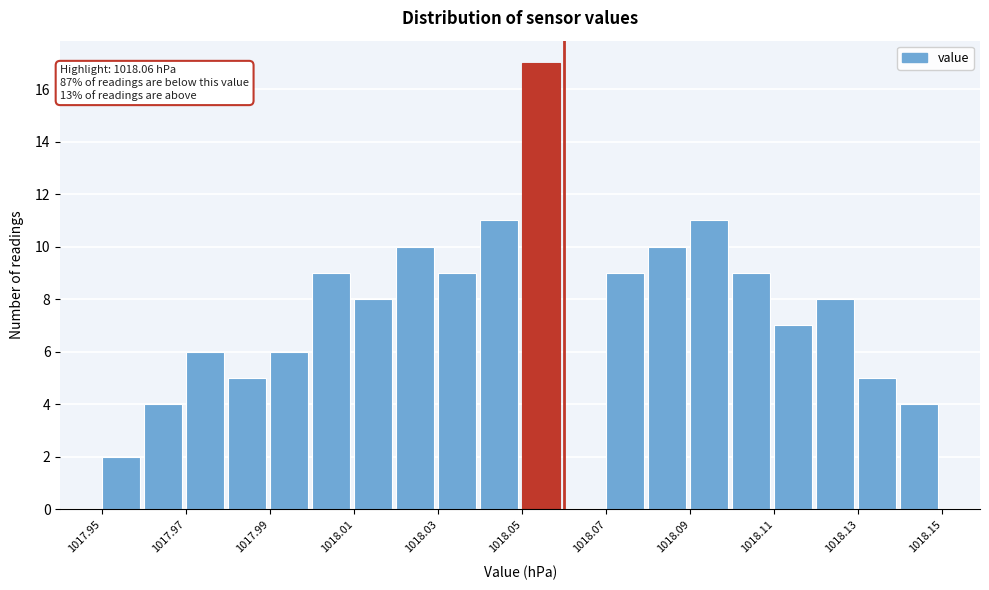

Which range on the x-axis has the tallest bar?

1018.05 to 1018.06